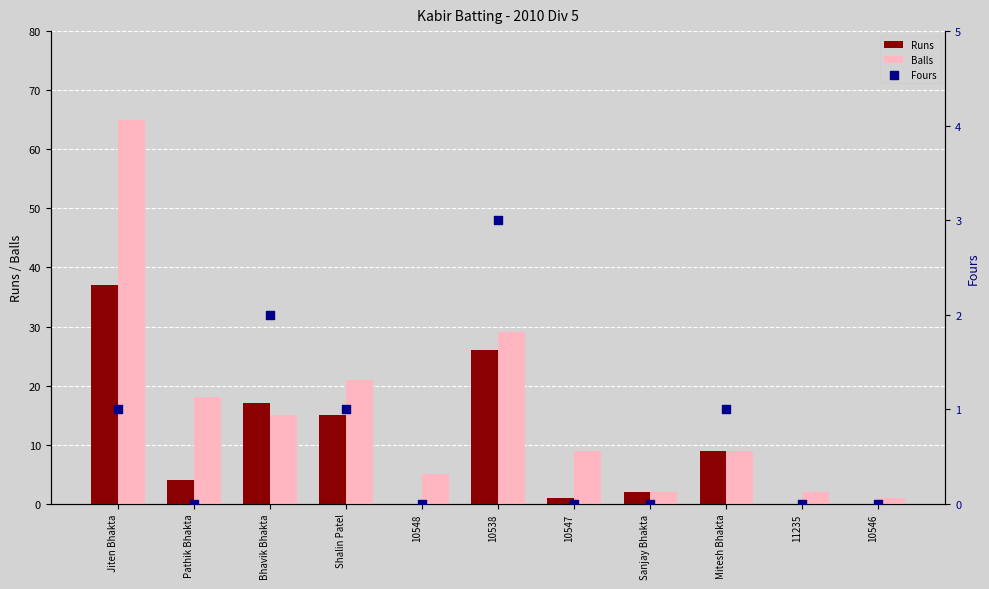

At how many categories does at least one series exceed 11?

5